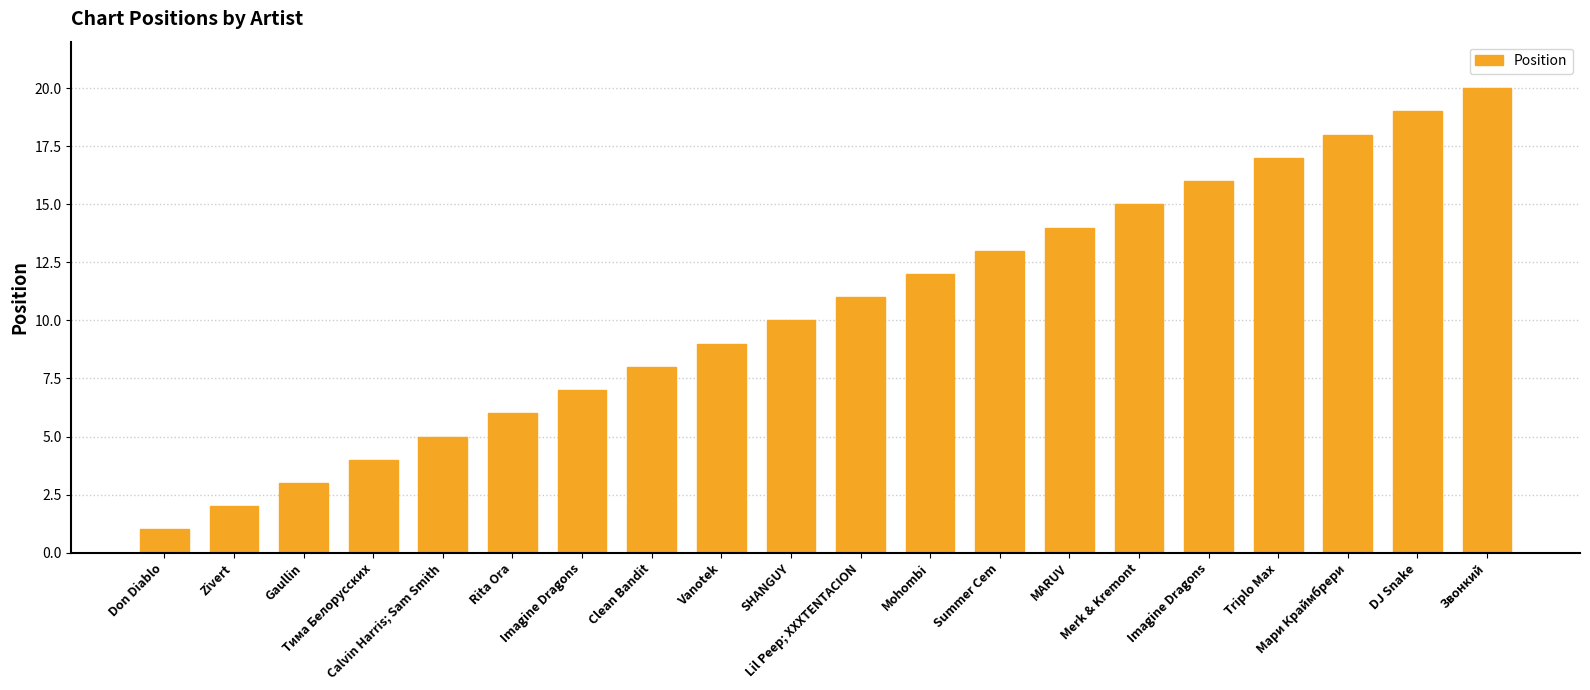

What is the label of the 5th bar from the left?

Calvin Harris; Sam Smith